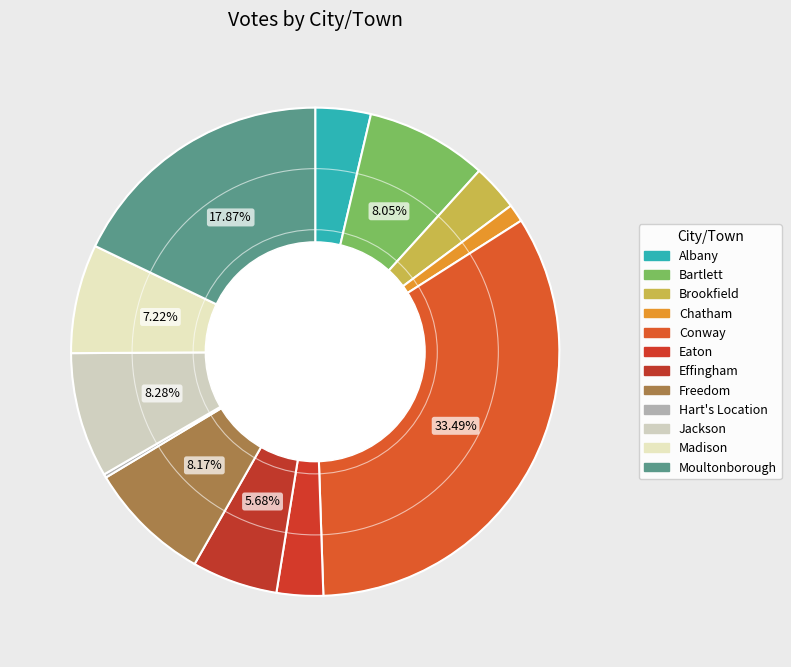

What percentage is the Brookfield slice, to the nearest percent?

3%